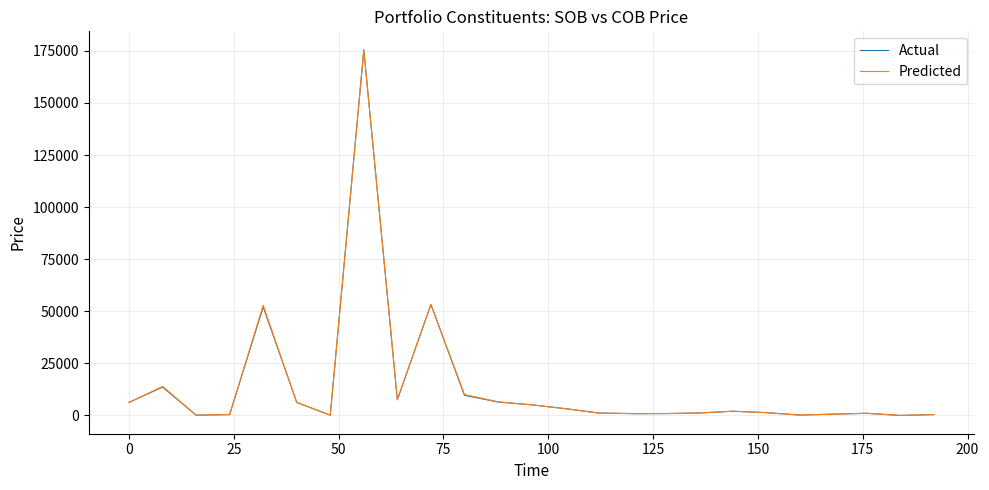

Which series has the largest range (max minus min)?

Actual